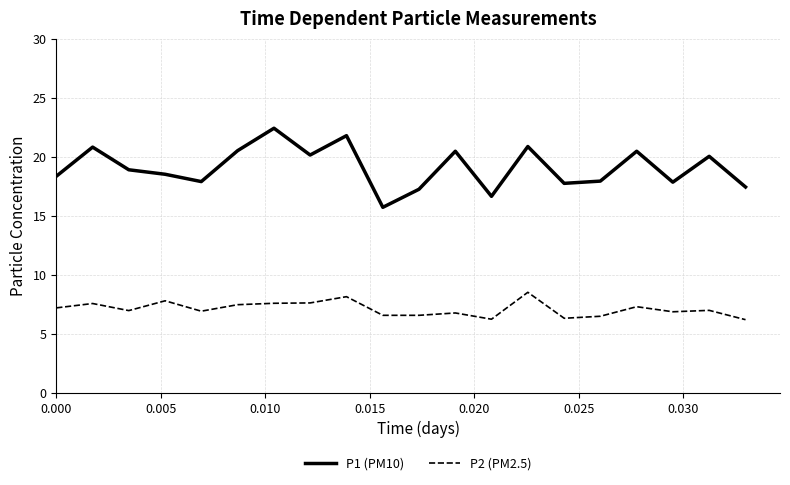

Rank the series by their average value, from lowest to highest.

P2 (PM2.5), P1 (PM10)